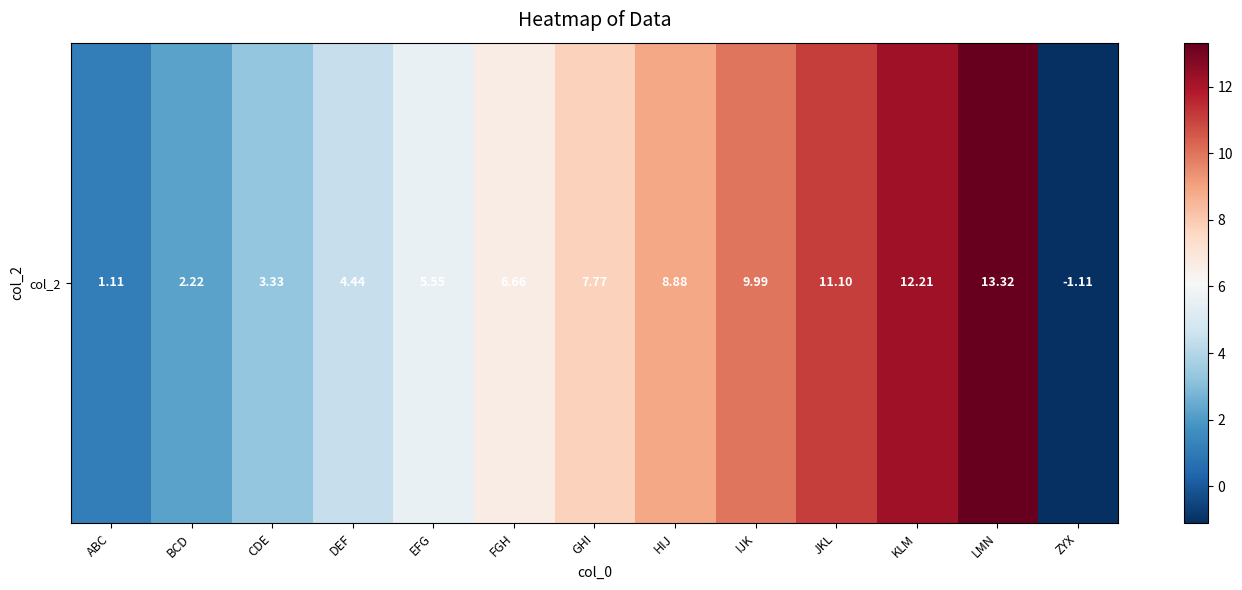

Reading left to right, what are all the values shown in this chart?

ABC=1.1	BCD=2.2	CDE=3.3	DEF=4.4	EFG=5.5	FGH=6.7	GHI=7.8	HIJ=8.9	IJK=10.0	JKL=11.1	KLM=12.2	LMN=13.3	ZYX=-1.1